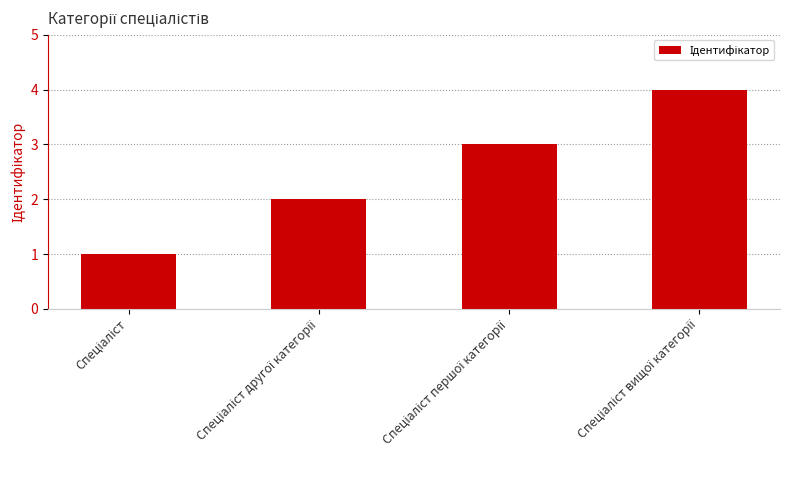

How many distinct data groups are displayed?

1